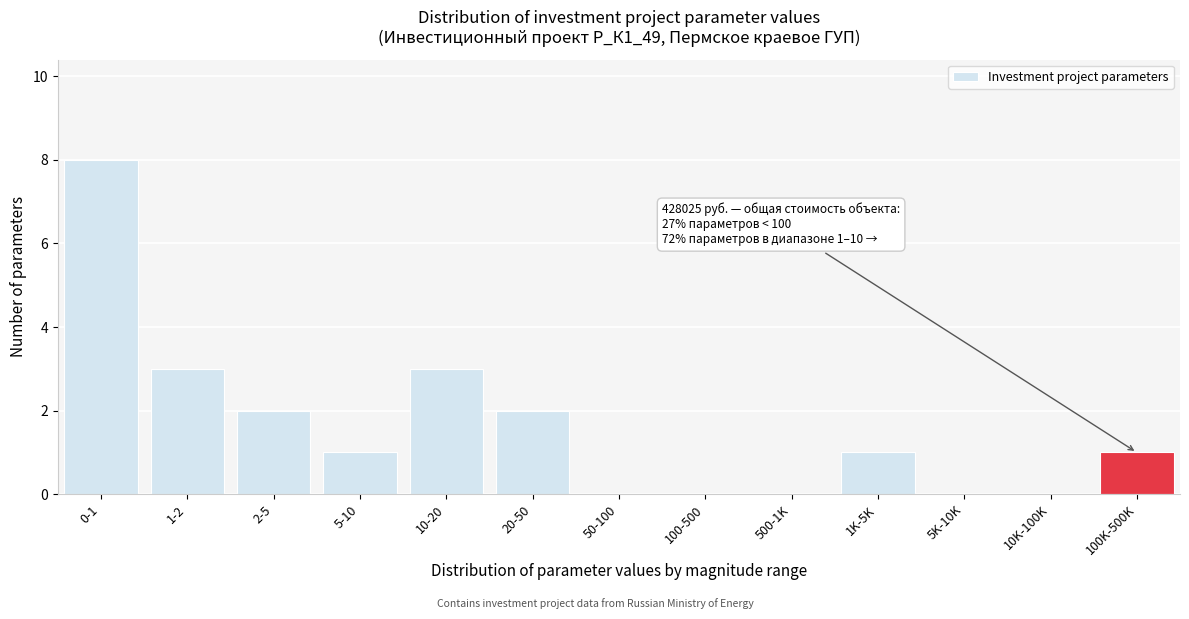

Reading left to right, list all the values displayed in this chart.

0-1=8	1-2=3	2-5=2	5-10=1	10-20=3	20-50=2	50-100=0	100-500=0	500-1K=0	1K-5K=1	5K-10K=0	10K-100K=0	100K-500K=1